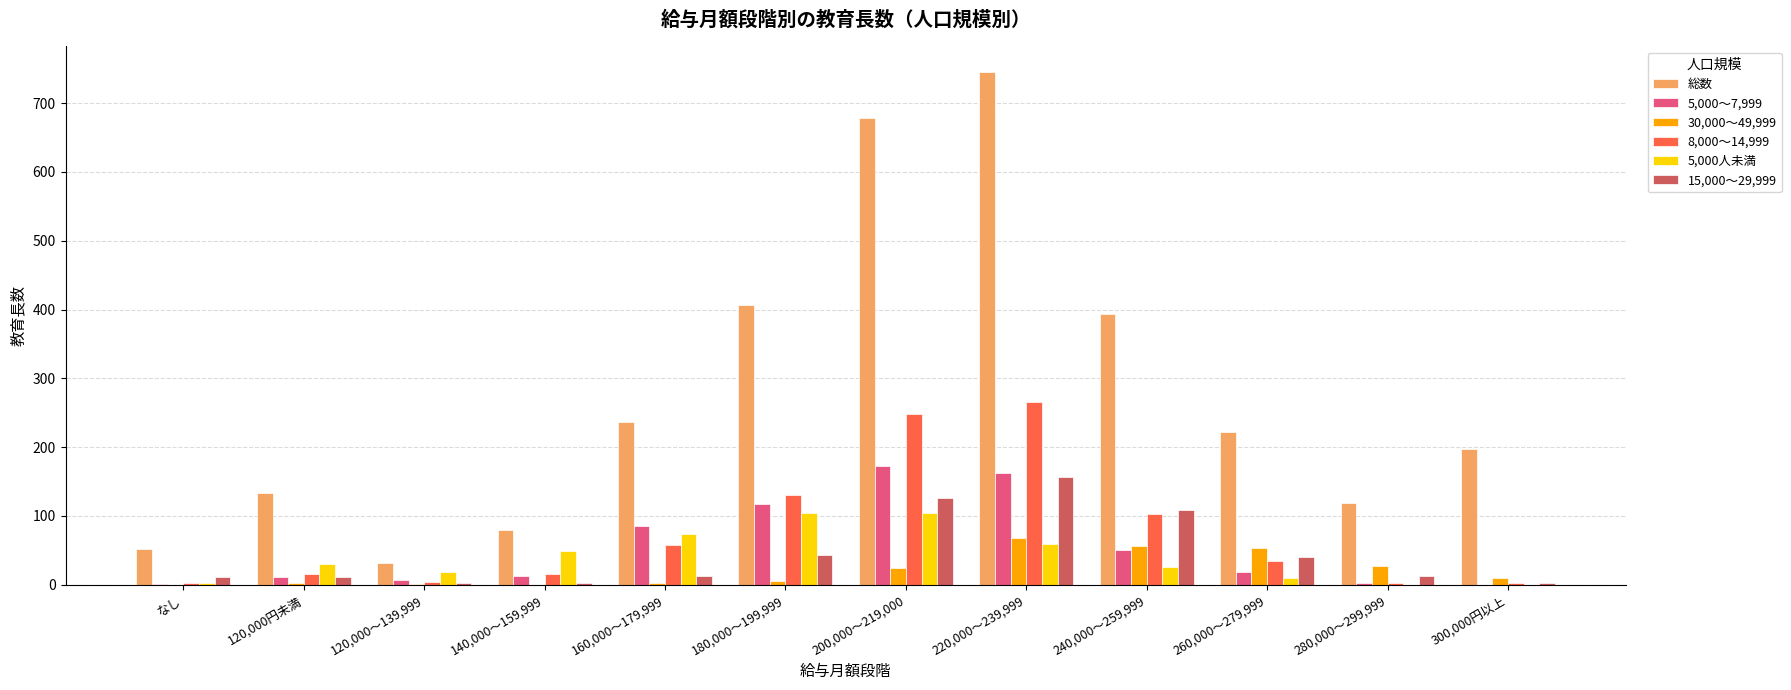

What is the sum of the 総数 values at 300,000円以上 and なし?

250